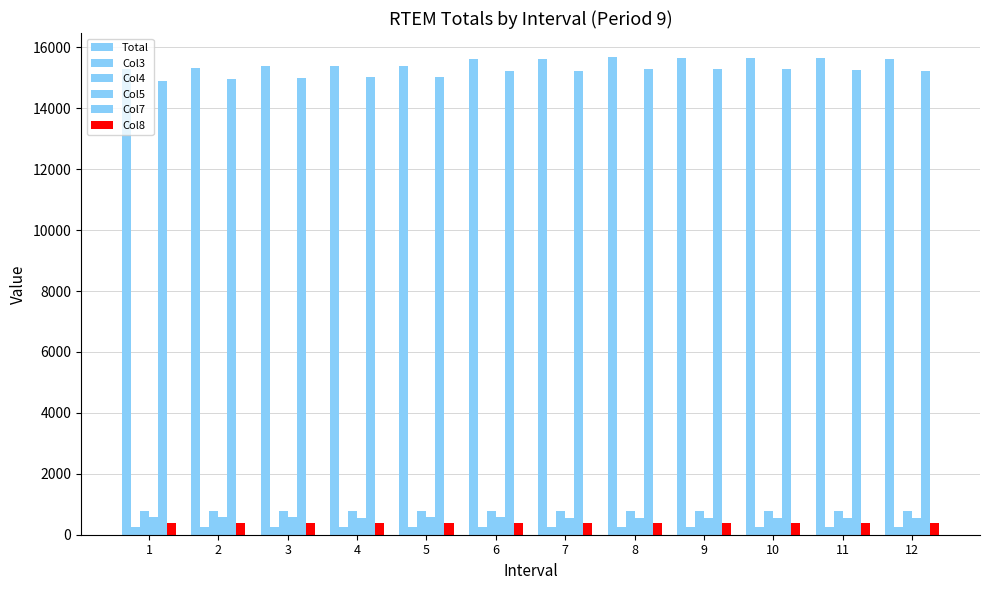

How many bars are there in each group?

6